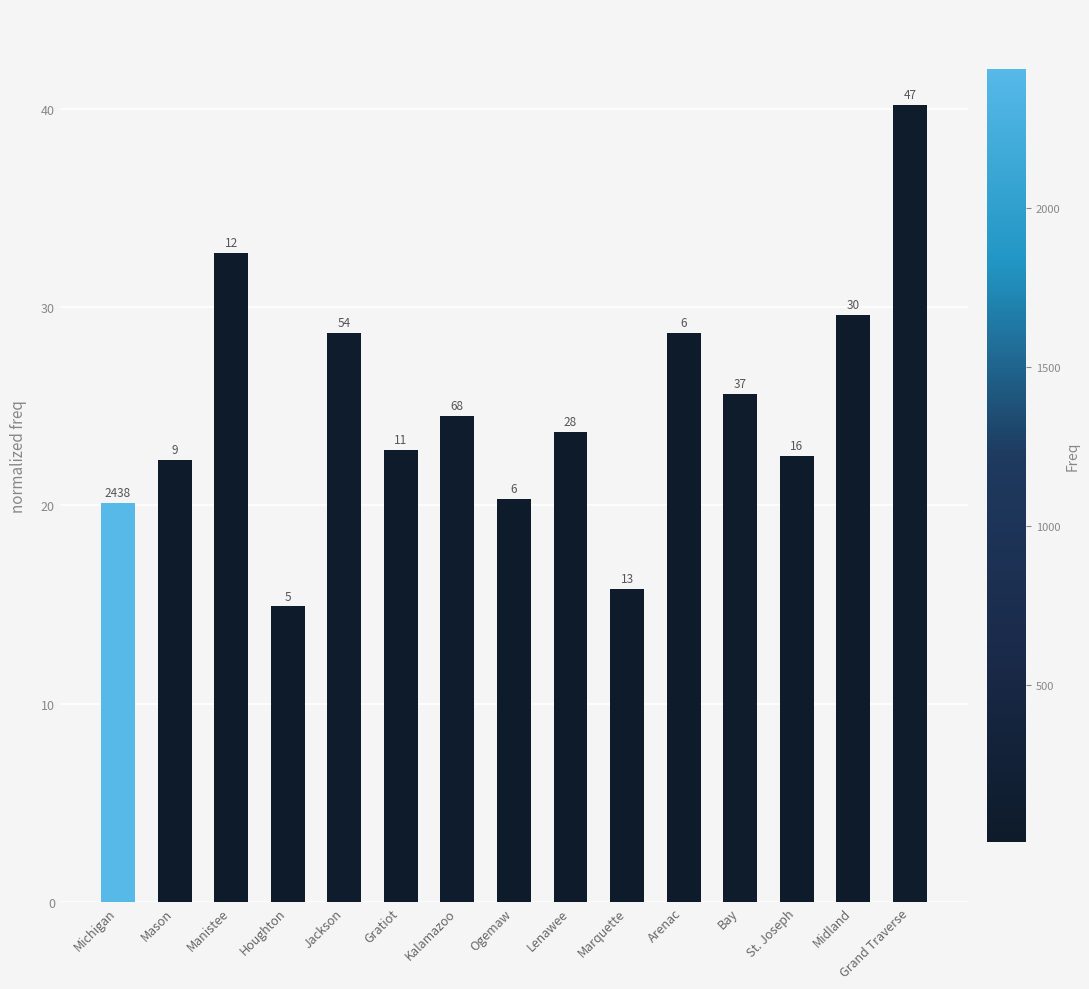

What is the smallest value displayed?

14.9